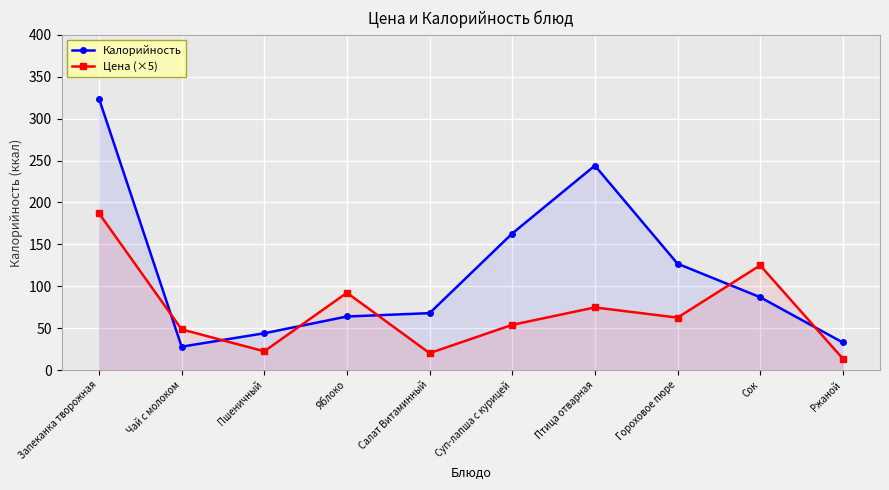

Which series has the largest range (max minus min)?

Калорийность